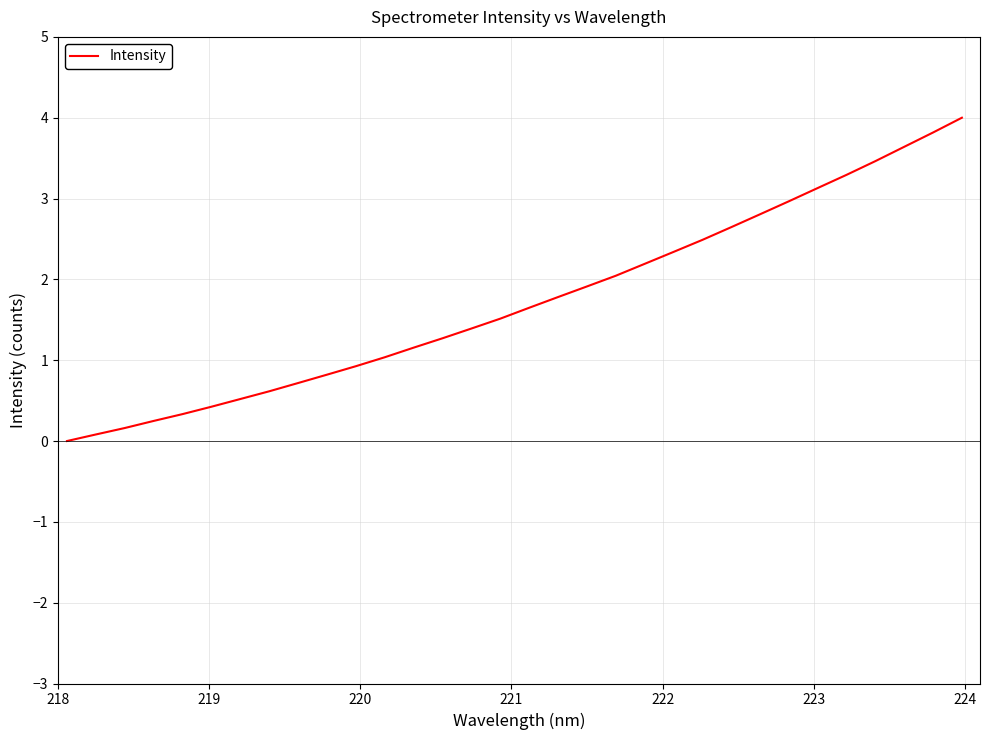

What is the difference between the maximum and minimum values?

4.0